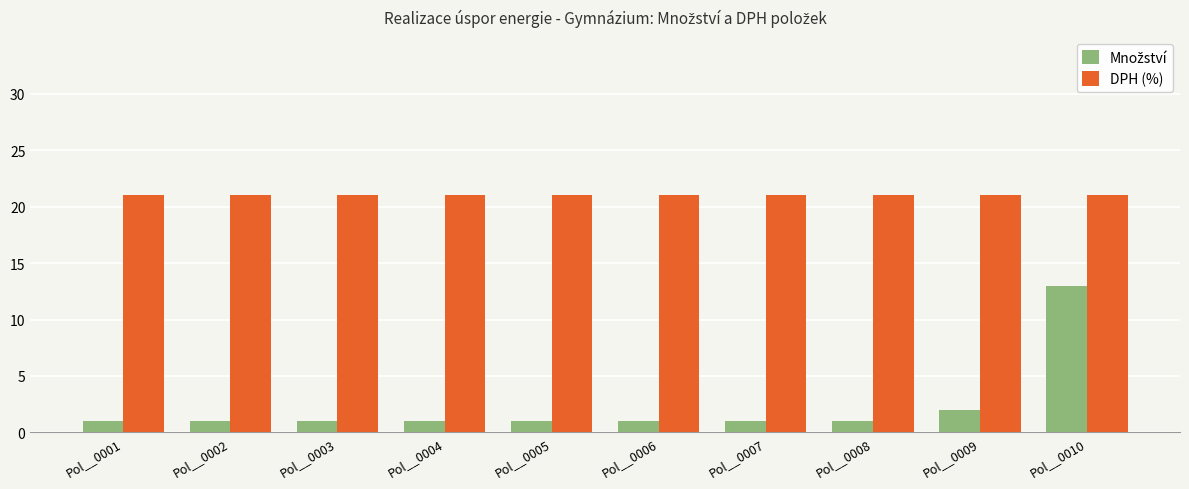

True or false: DPH (%) has a value of 15 at Pol__0002.

False